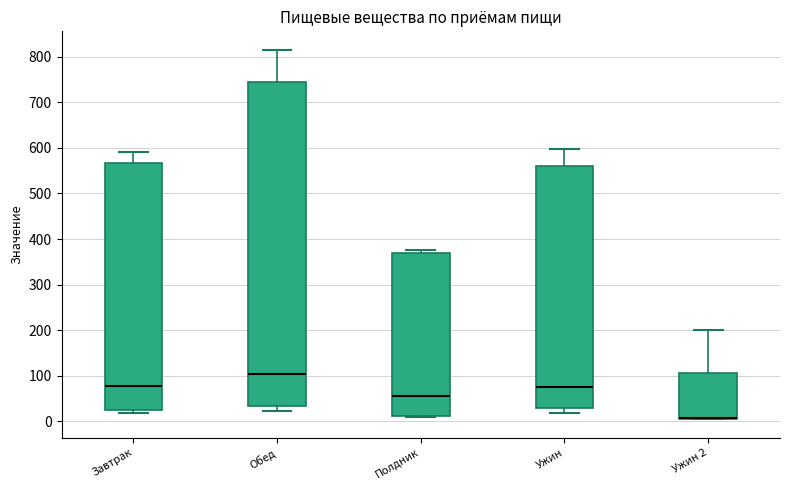

Reading left to right, transcribe this box plot: for each box, give where its median line is, the range the box spans, and where its two whiskers end, as read against the y-axis. The values are not printed on the chart, so give them approximately, as read against the axis.

Завтрак: median 80, box 20 to 570, whiskers 20 (just below the box's lower edge) to 590
Обед: median 100, box 30 to 740, whiskers 20 to 820
Полдник: median 60, box 10 to 370, whiskers 10 to 380
Ужин: median 80, box 30 to 560, whiskers 20 to 600
Ужин 2: median 10 (drawn on the box's lower edge), box 10 to 110, whiskers 10 to 200